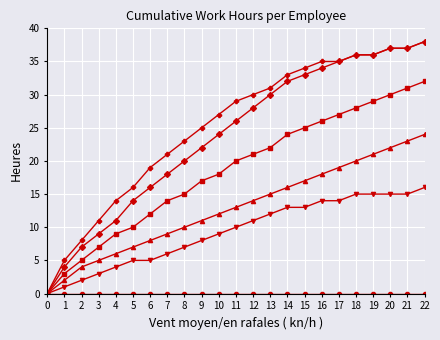

At which category is the sum across all series the highest?

22